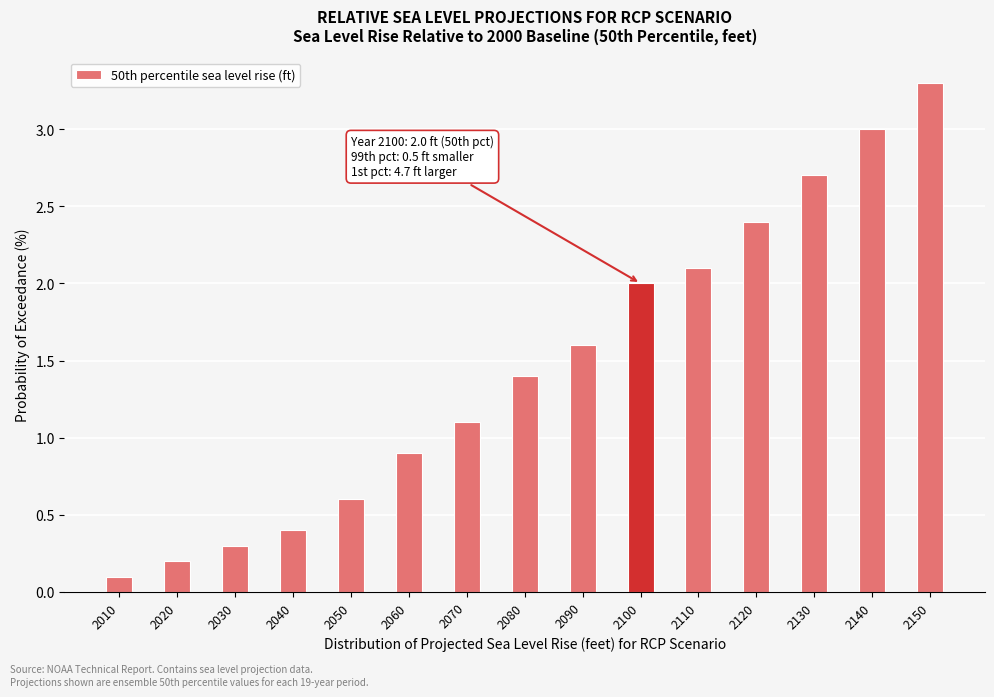

Reading left to right, list all the values displayed in this chart.

2010=0.1	2020=0.2	2030=0.3	2040=0.4	2050=0.6	2060=0.9	2070=1.1	2080=1.4	2090=1.6	2100=2.0	2110=2.1	2120=2.4	2130=2.7	2140=3.0	2150=3.3